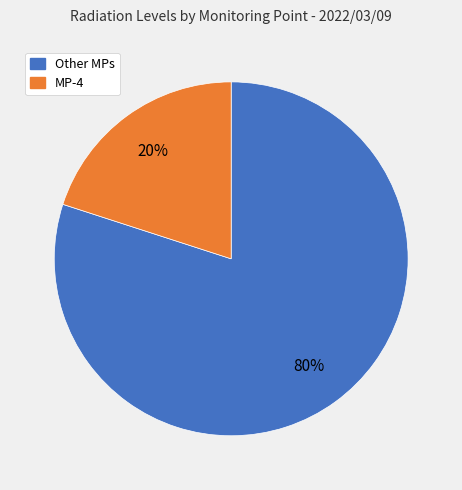

To the nearest percent, what is the difference between the largest and smallest slice percentages?

60%